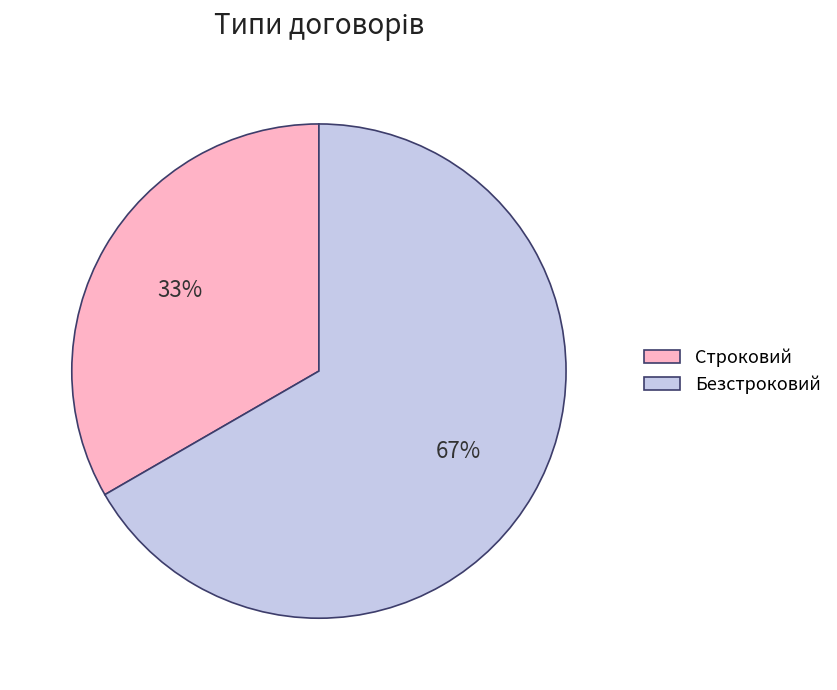

Which slice represents more than half of the pie?

Безстроковий